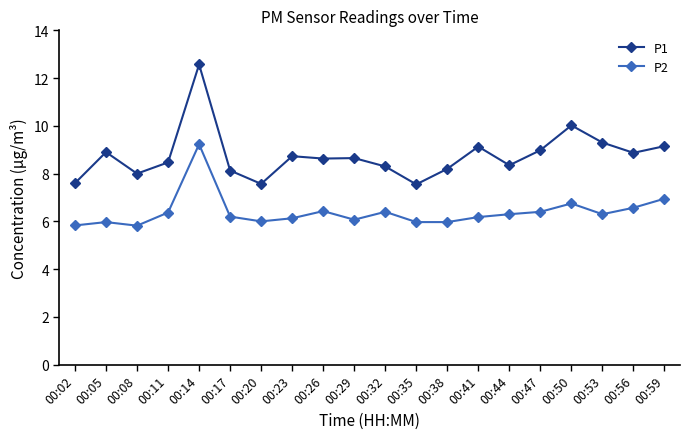

What is the highest value of the P1 series?

12.6